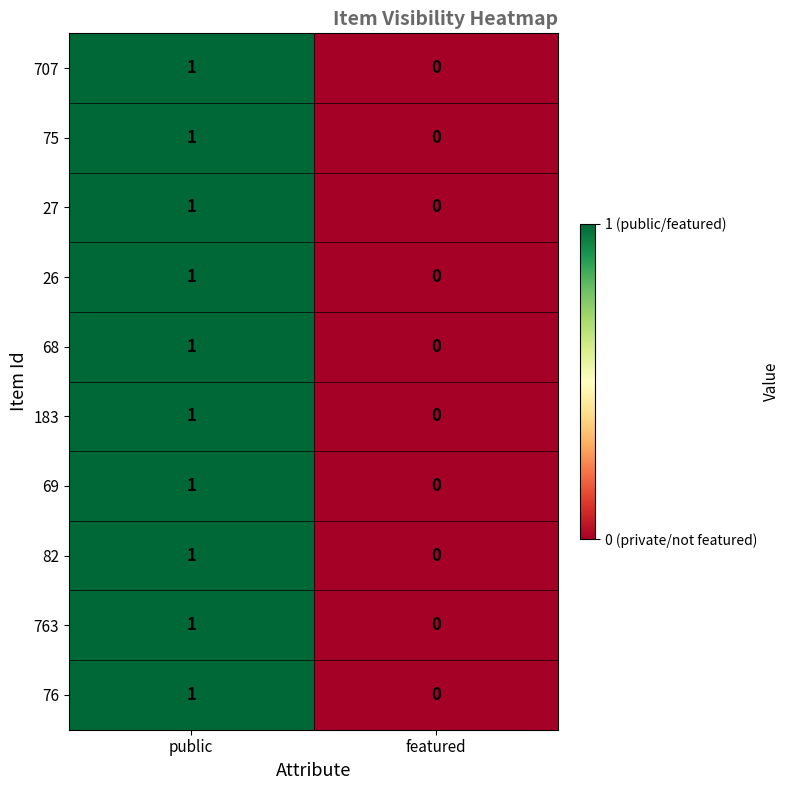

Is it true that 69 equals 1 at public?

True